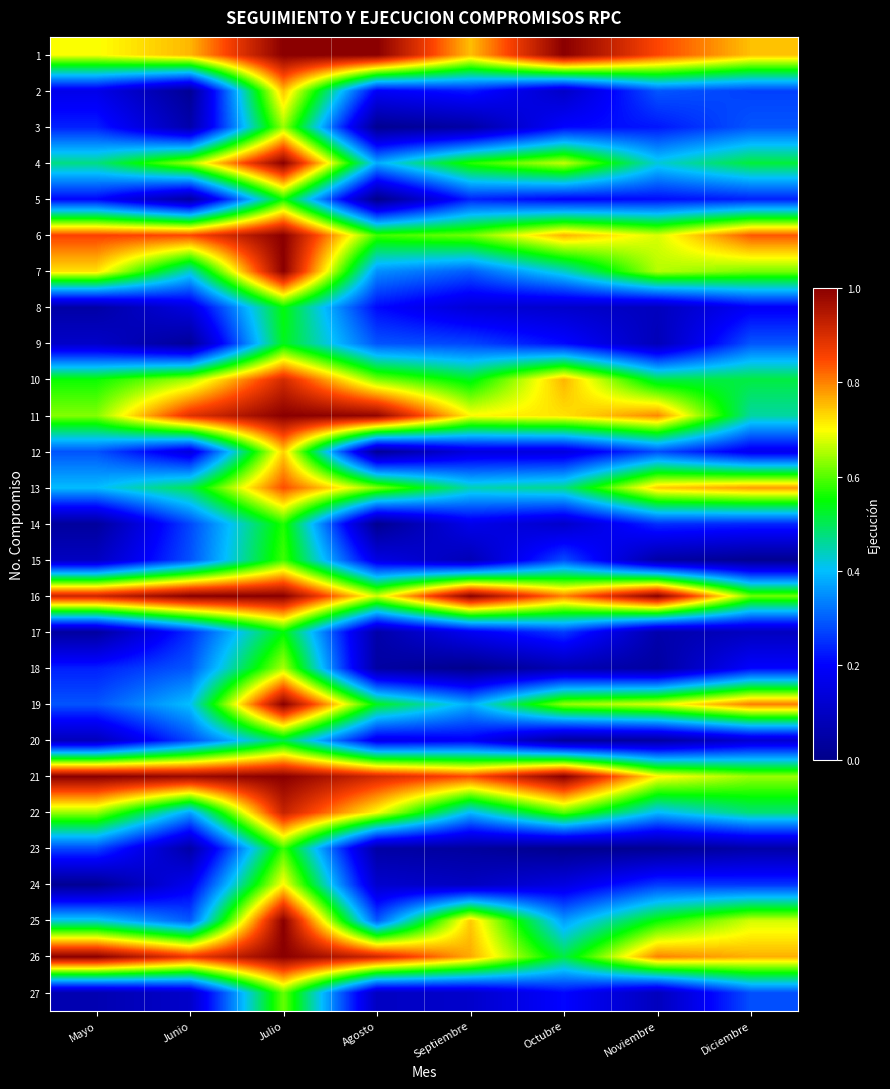

At Diciembre, list the series in order from largest to smallest.

6, 19, 13, 26, 1, 25, 21, 7, 16, 4, 10, 22, 11, 9, 3, 27, 2, 24, 14, 5, 18, 8, 12, 20, 17, 23, 15